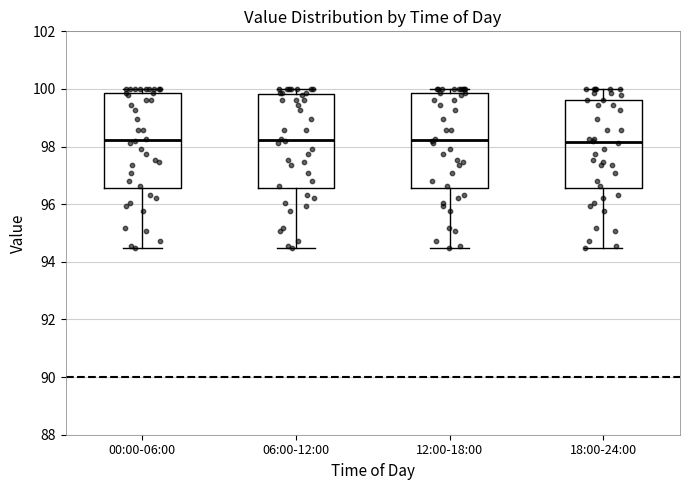

Reading left to right, transcribe this box plot: for each box, give where its median line is, the range the box spans, and where its two whiskers end, as read against the y-axis. The values are not printed on the chart, so give them approximately, as read against the axis.

00:00-06:00: median 98.2, box 96.6 to 99.8, whiskers 94.4 to 100.0
06:00-12:00: median 98.2, box 96.6 to 99.8, whiskers 94.4 to 100.0
12:00-18:00: median 98.2, box 96.6 to 99.8, whiskers 94.4 to 100.0
18:00-24:00: median 98.2, box 96.6 to 99.6, whiskers 94.4 to 100.0